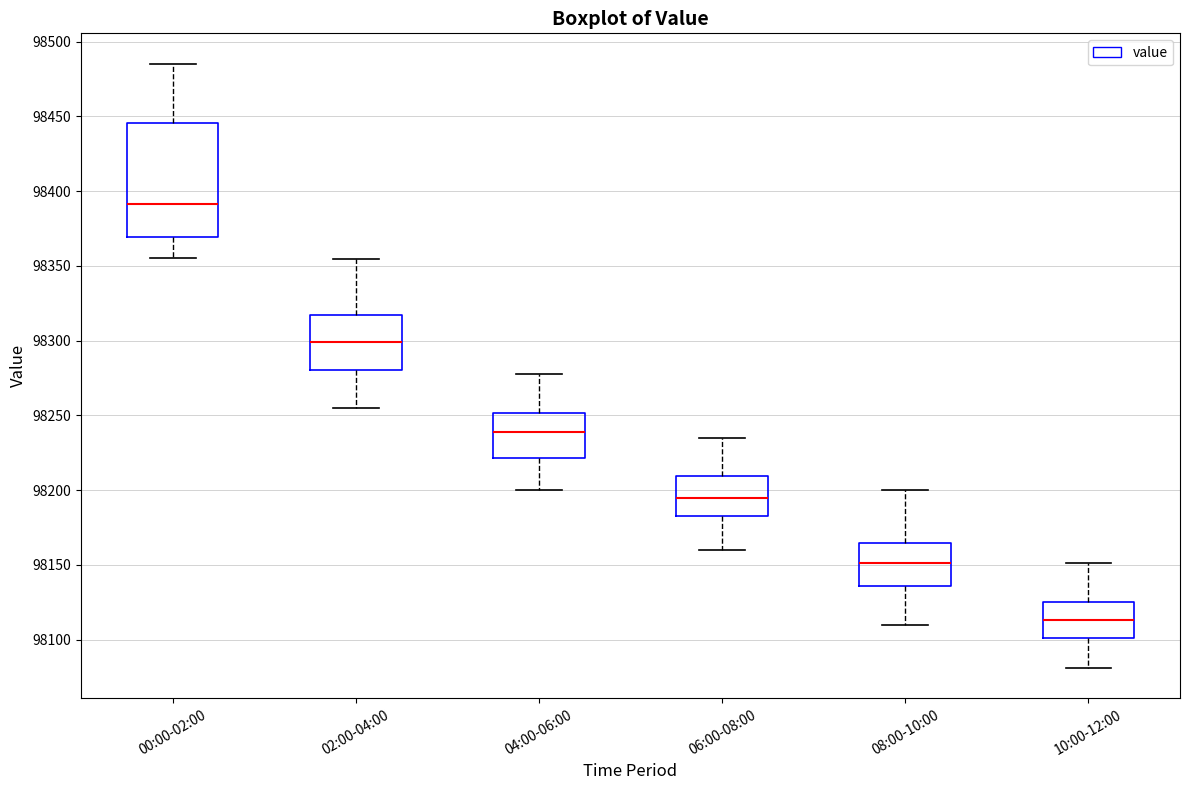

Reading left to right, read every box against the y-axis: the position of its median line, the range the box covers, and the ends of its whiskers. The values are not printed on the chart, so give them approximately, as read against the axis.

00:00-02:00: median 98390, box 98370 to 98445, whiskers 98355 to 98485
02:00-04:00: median 98300, box 98280 to 98315, whiskers 98255 to 98355
04:00-06:00: median 98240, box 98220 to 98250, whiskers 98200 to 98280
06:00-08:00: median 98195, box 98185 to 98210, whiskers 98160 to 98235
08:00-10:00: median 98150, box 98135 to 98165, whiskers 98110 to 98200
10:00-12:00: median 98115, box 98100 to 98125, whiskers 98080 to 98150